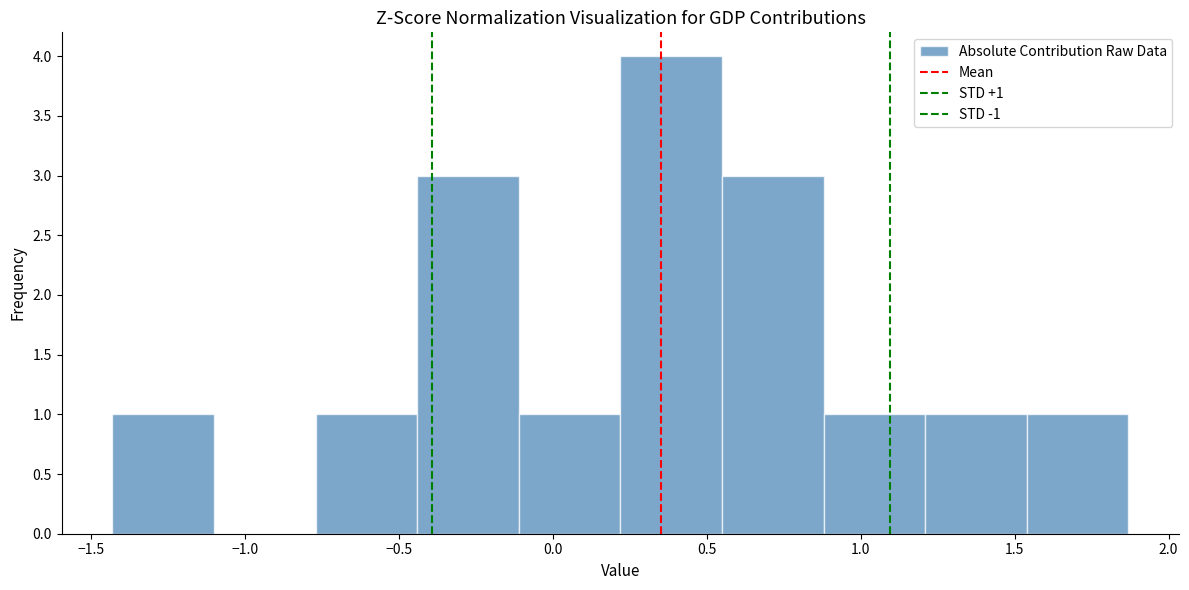

Over which range of the x-axis is the bar tallest?

0.20 to 0.55